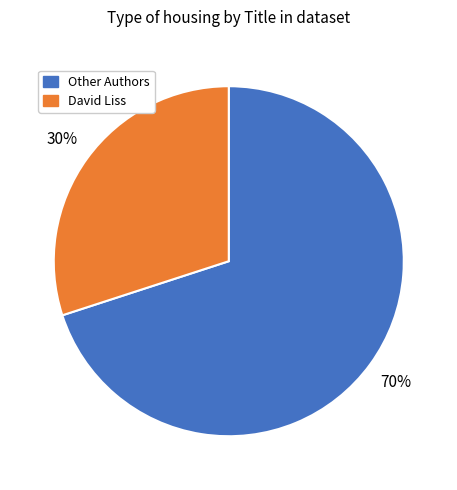

To the nearest percent, what is the difference between the largest and smallest slice percentages?

40%